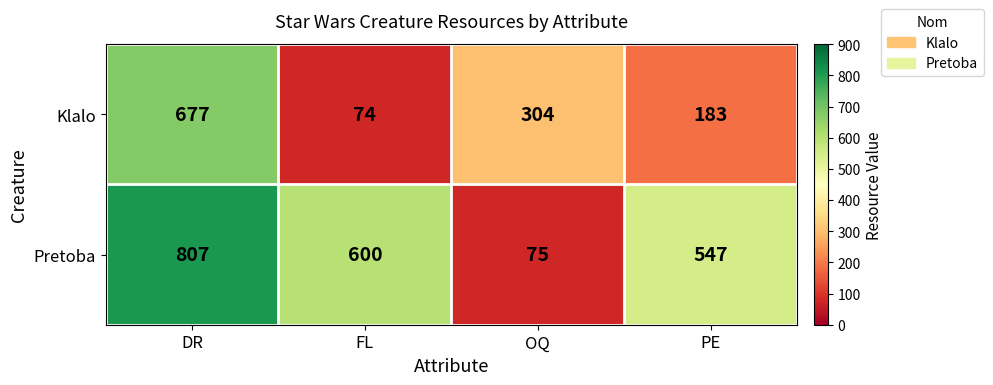

What is the sum of the Klalo values at DR and PE?

860